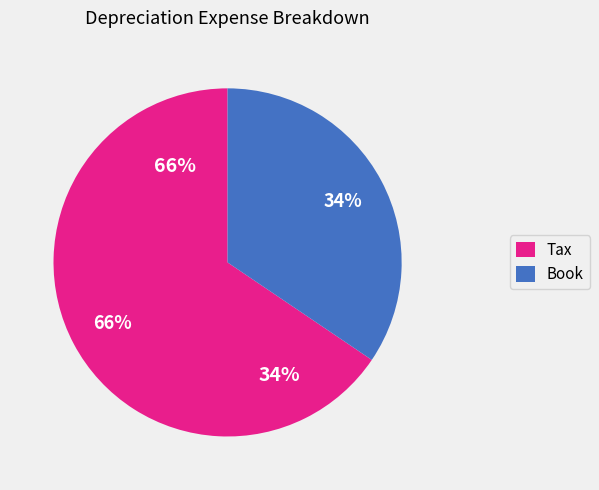

True or false: Book accounts for 34% of the total.

True